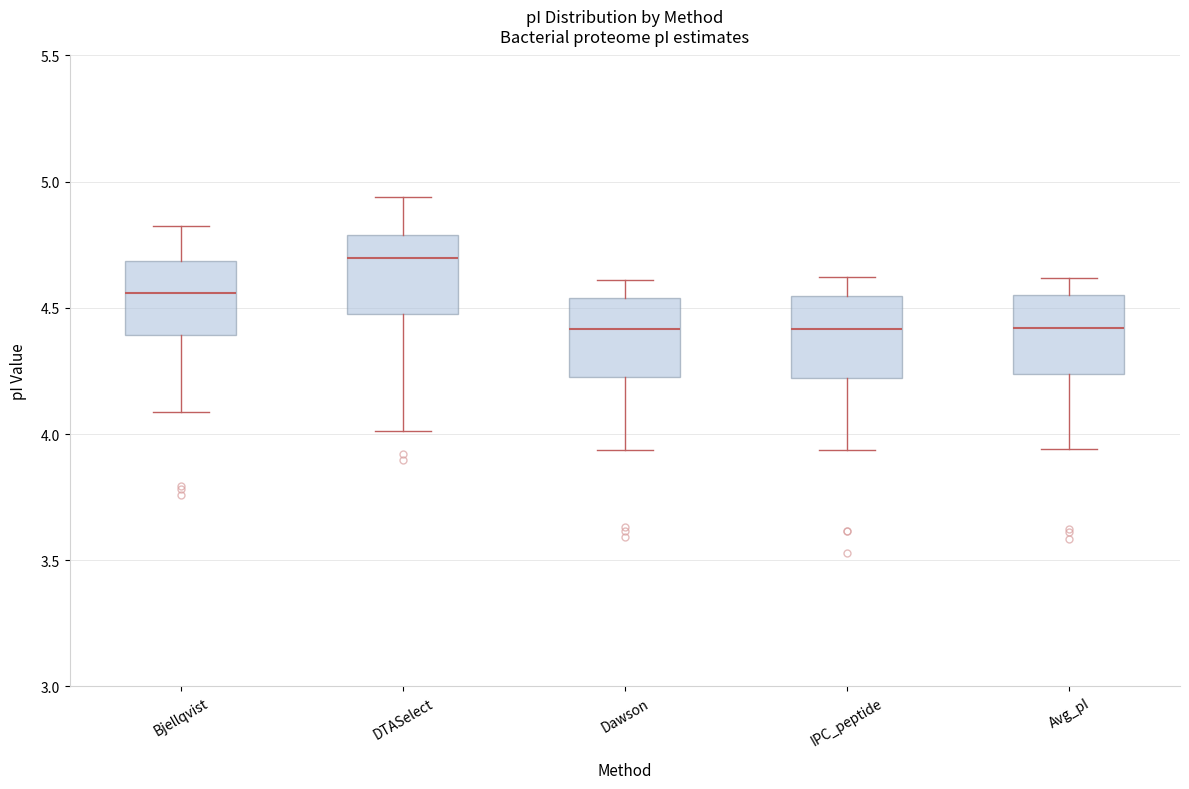

Reading left to right, read every box against the y-axis: the position of its median line, the range the box covers, and the ends of its whiskers. The values are not printed on the chart, so give them approximately, as read against the axis.

Bjellqvist: median 4.55, box 4.40 to 4.70, whiskers 4.10 to 4.85
DTASelect: median 4.70, box 4.50 to 4.80, whiskers 4.00 to 4.95
Dawson: median 4.40, box 4.25 to 4.55, whiskers 3.95 to 4.60
IPC_peptide: median 4.40, box 4.20 to 4.55, whiskers 3.95 to 4.60
Avg_pI: median 4.40, box 4.25 to 4.55, whiskers 3.95 to 4.60